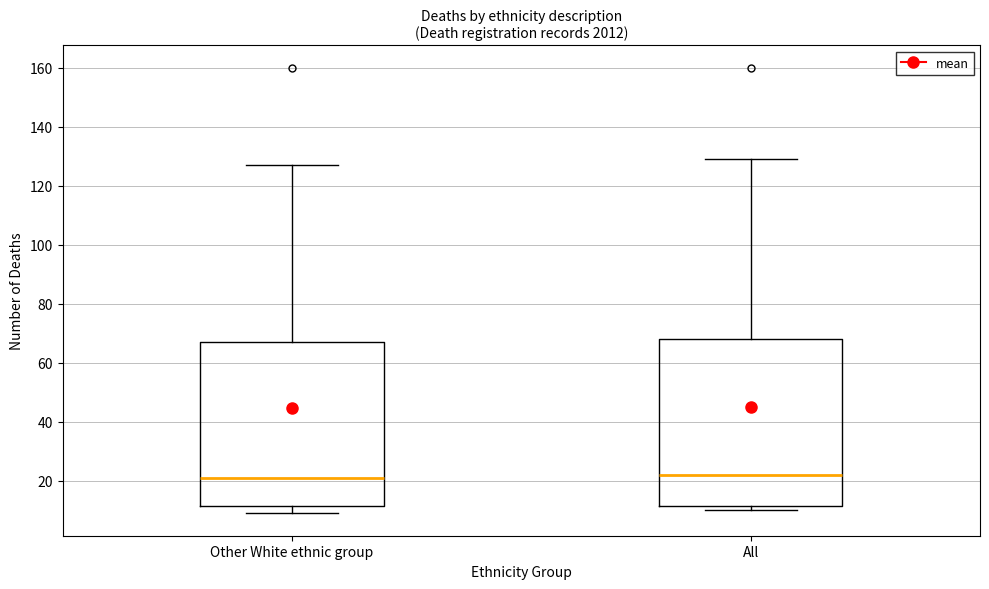

Where is the upper edge of the box for All on the y-axis? The values are not printed on the chart, so give them approximately, as read against the axis.

68